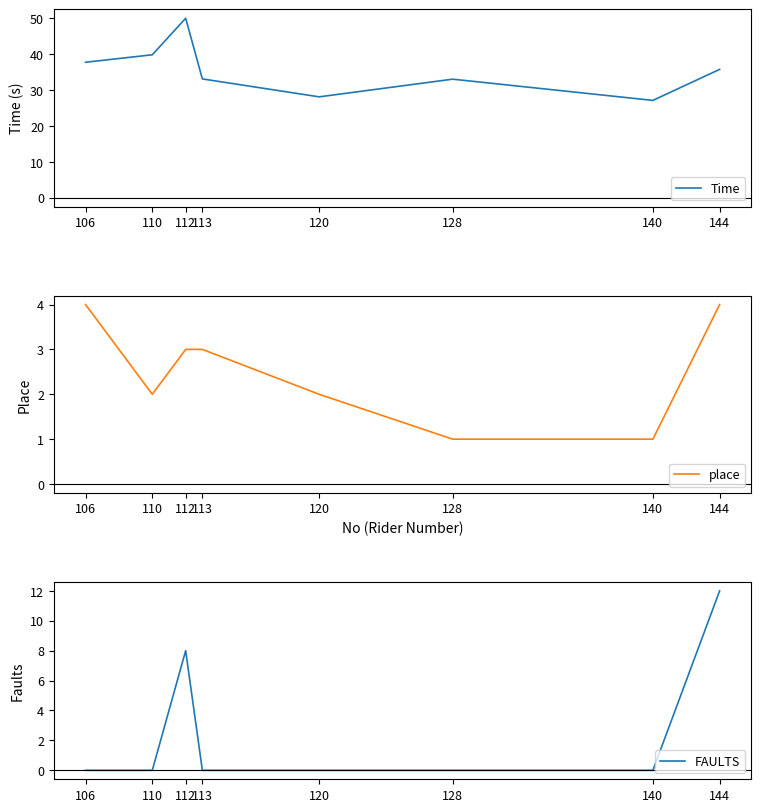

How many FAULTS values are between 0 and 8?

7